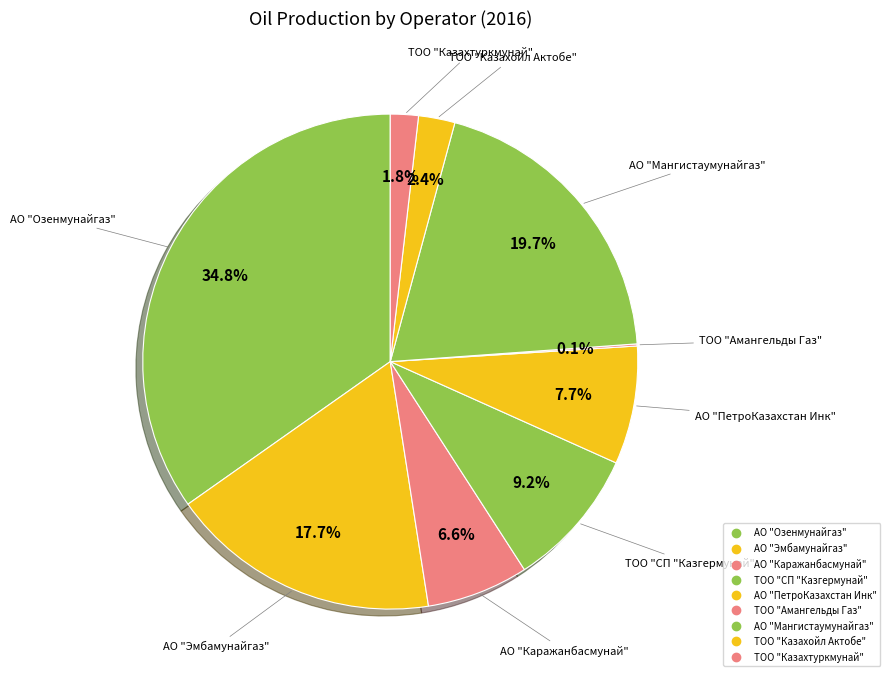

Count the number of slices in the pie.

9